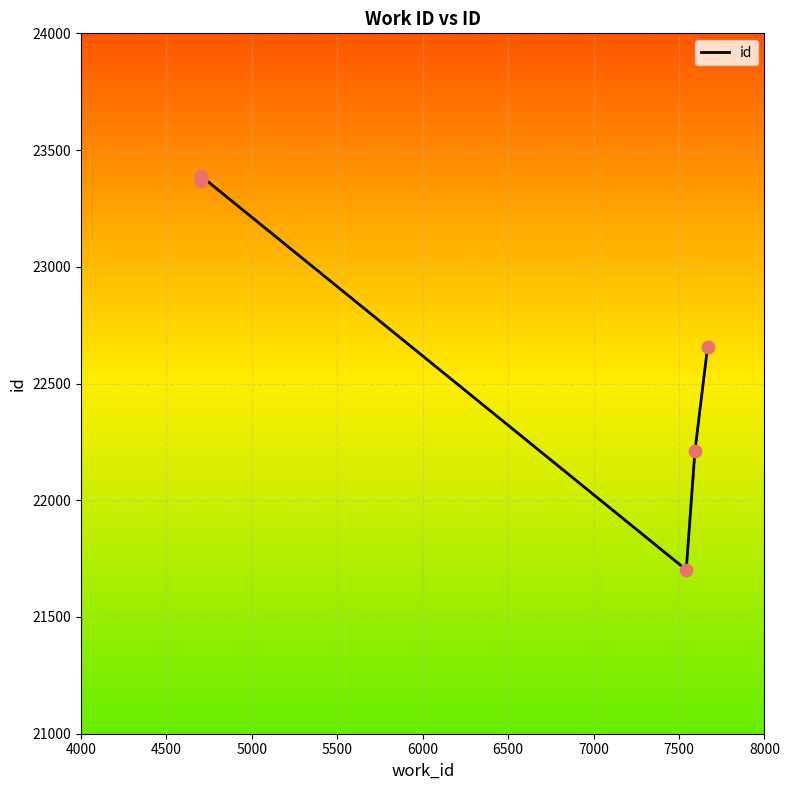

Which has a higher value, 4500 or 6000?

4500